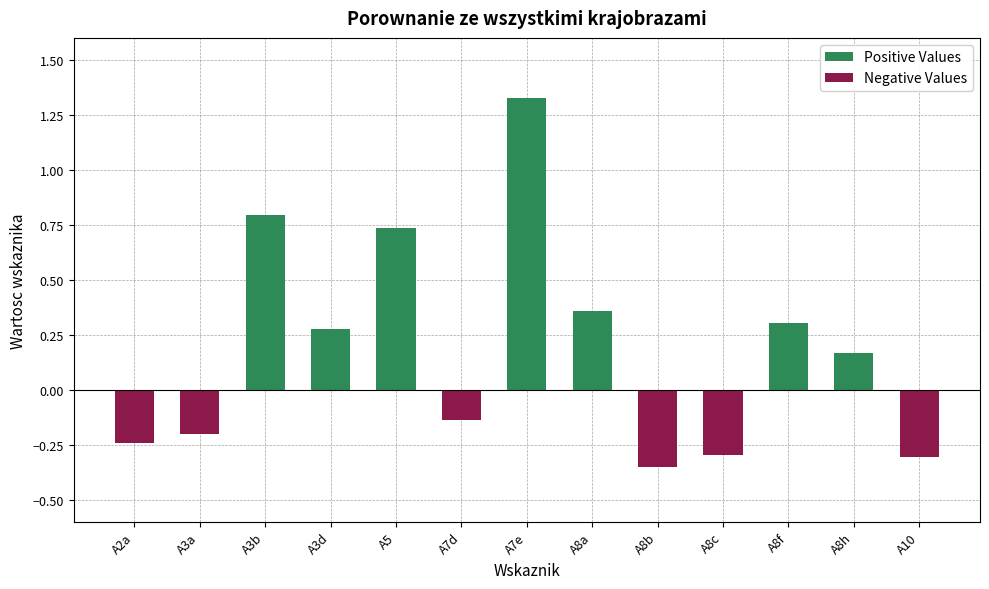

Which series has the largest range (max minus min)?

Positive Values